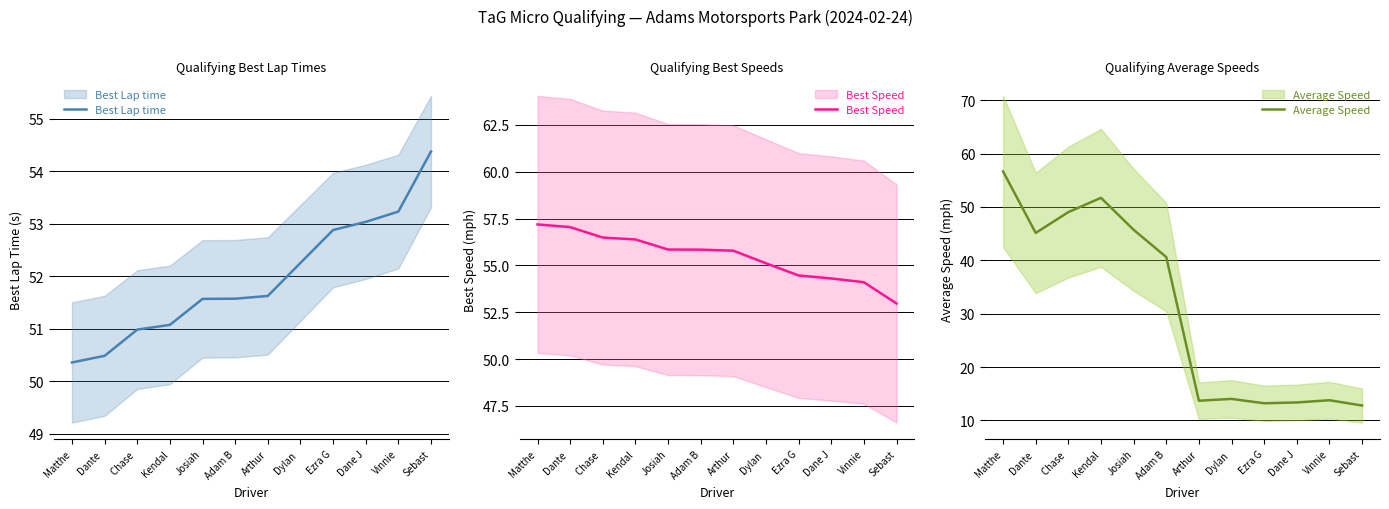

Which series has the largest total across all categories?

Best Speed